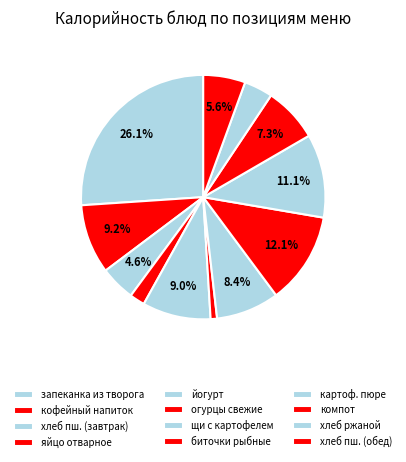

Does биточки рыбные represent more than half of the total?

No